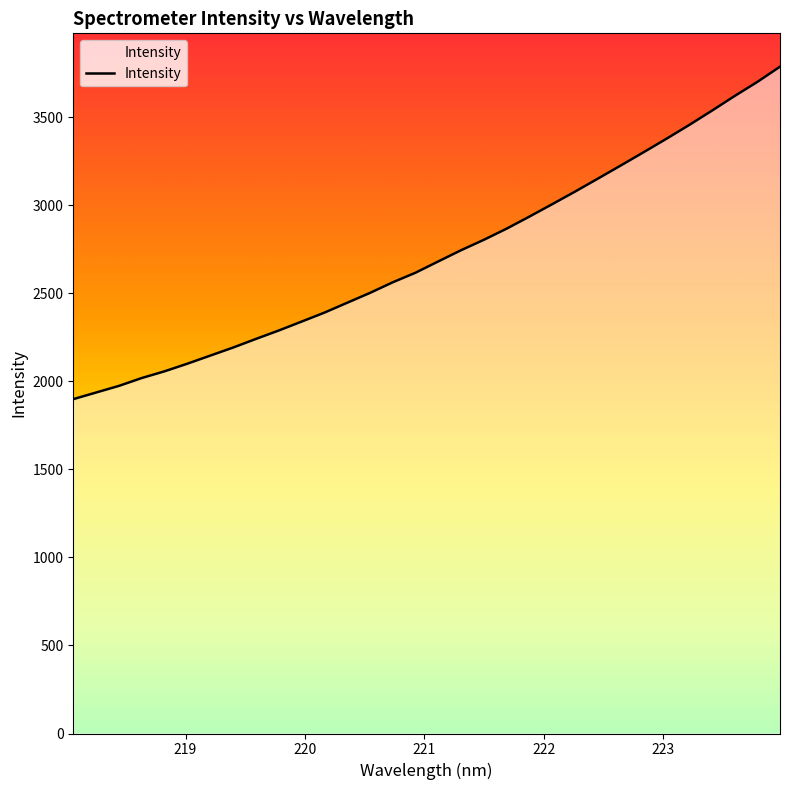

How many lines are shown in the chart?

1